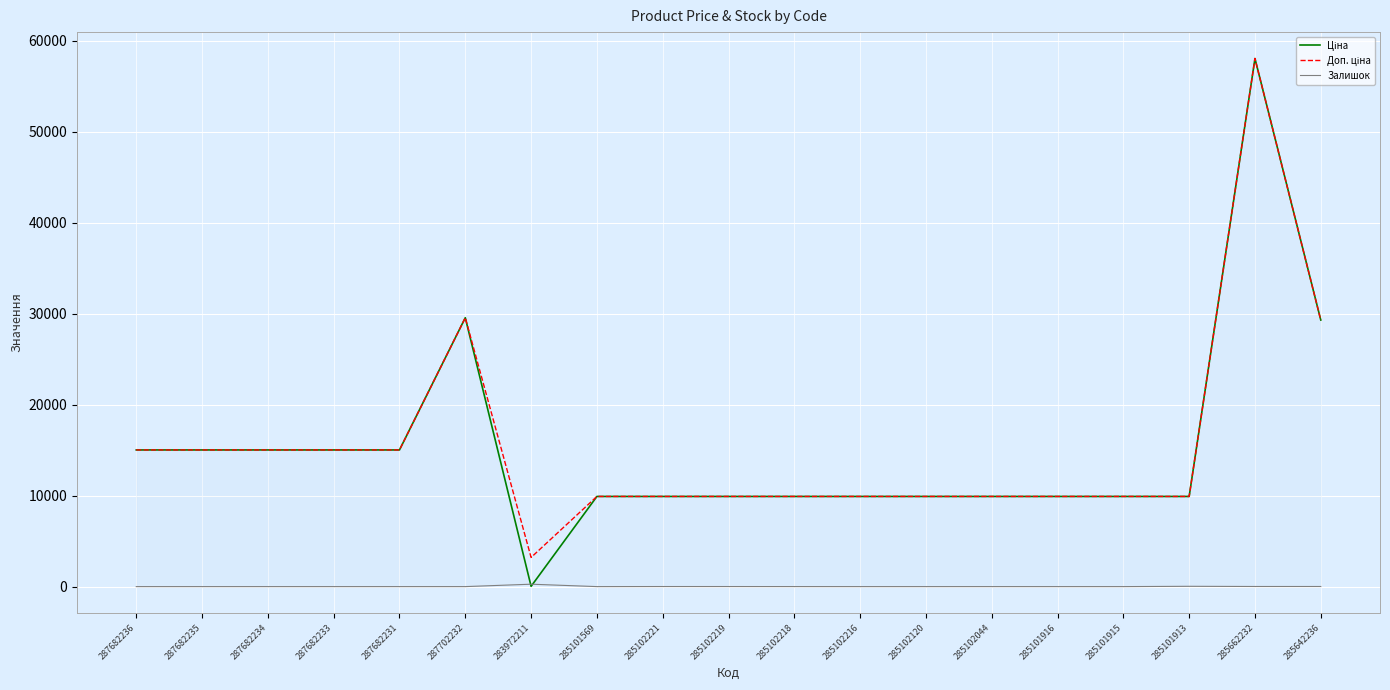

Reading left to right, transcribe all the data shown in this chart.

Ціна: 287682236=15019.2	287682235=15019.2	287682234=15019.2	287682233=15019.2	287682231=15019.2	287702232=29548.9	283972211=32.0	285101569=9908.5	285102221=9908.5	285102219=9908.5	285102218=9908.5	285102216=9908.5	285102120=9908.5	285102044=9908.5	285101916=9908.5	285101915=9908.5	285101913=9908.5	285662232=58037.0	285642236=29294.9
Доп. ціна: 287682236=15019.2	287682235=15019.2	287682234=15019.2	287682233=15019.2	287682231=15019.2	287702232=29548.9	283972211=3205.0	285101569=9908.5	285102221=9908.5	285102219=9908.5	285102218=9908.5	285102216=9908.5	285102120=9908.5	285102044=9908.5	285101916=9908.5	285101915=9908.5	285101913=9908.5	285662232=58037.0	285642236=29294.9
Залишок: 287682236=0.0	287682235=0.0	287682234=0.0	287682233=0.0	287682231=0.0	287702232=0.0	283972211=264.0	285101569=0.0	285102221=8.0	285102219=7.0	285102218=3.0	285102216=0.0	285102120=0.0	285102044=1.0	285101916=0.0	285101915=0.0	285101913=33.0	285662232=12.0	285642236=12.0